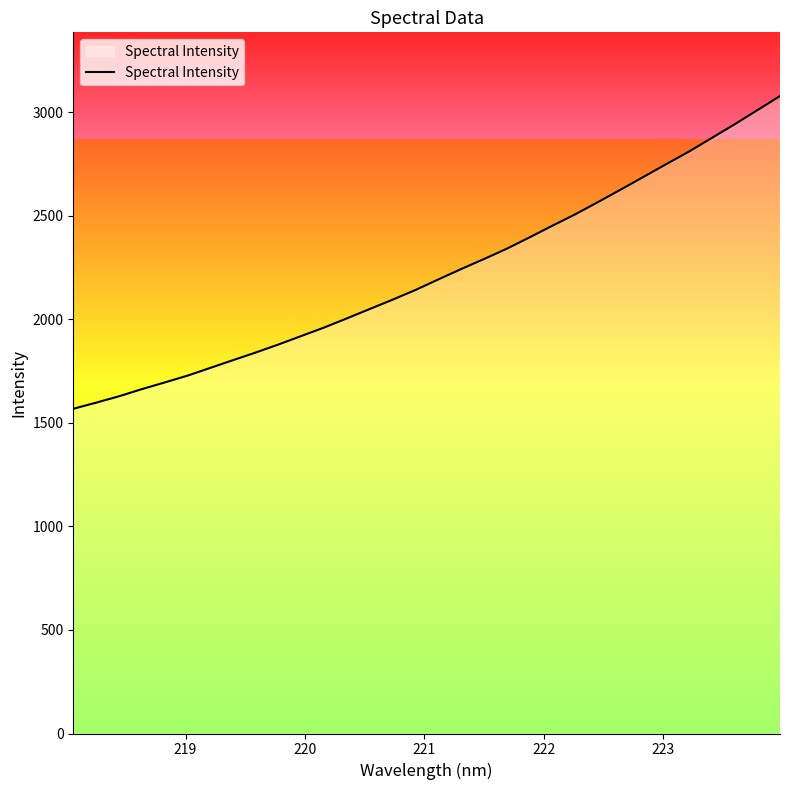

What is the difference between the maximum and minimum values?

1509.8